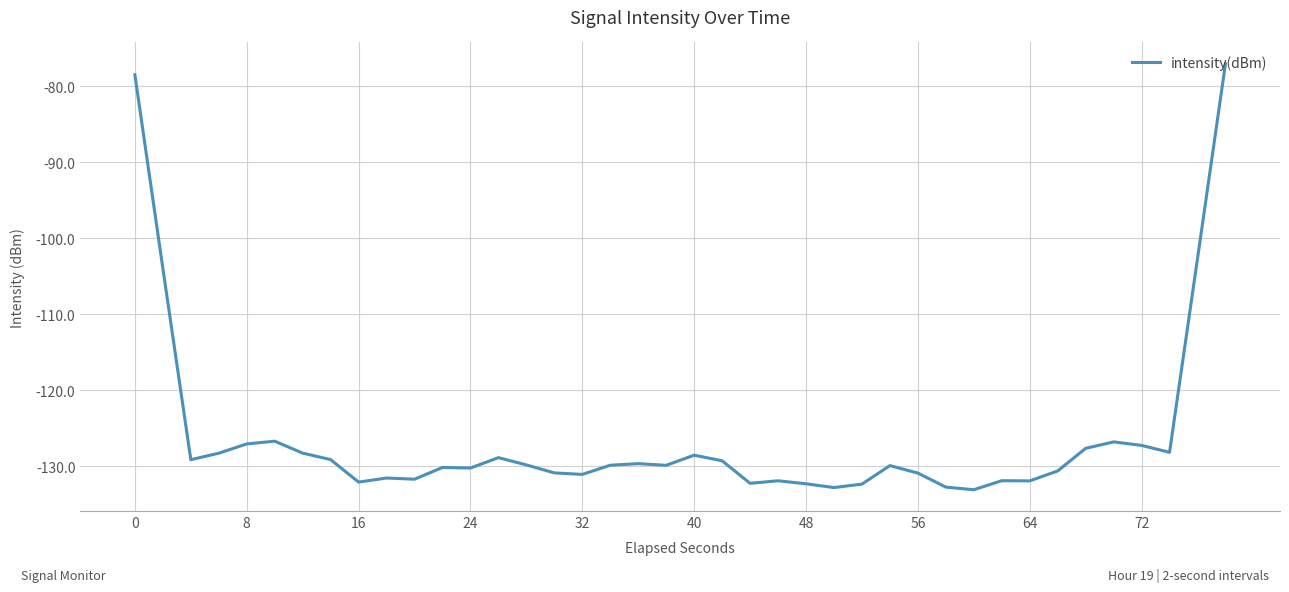

What is the minimum value shown in the chart?

-133.1